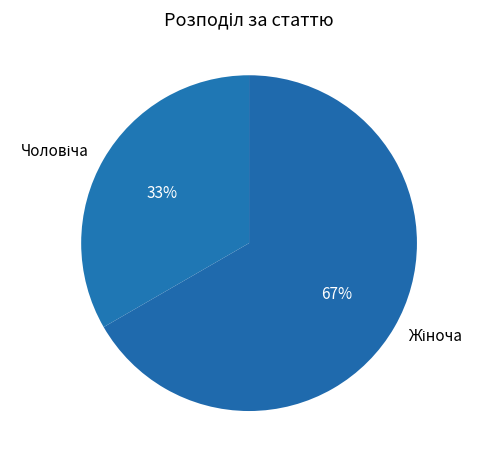

Is there any slice that represents more than half of the pie?

Yes